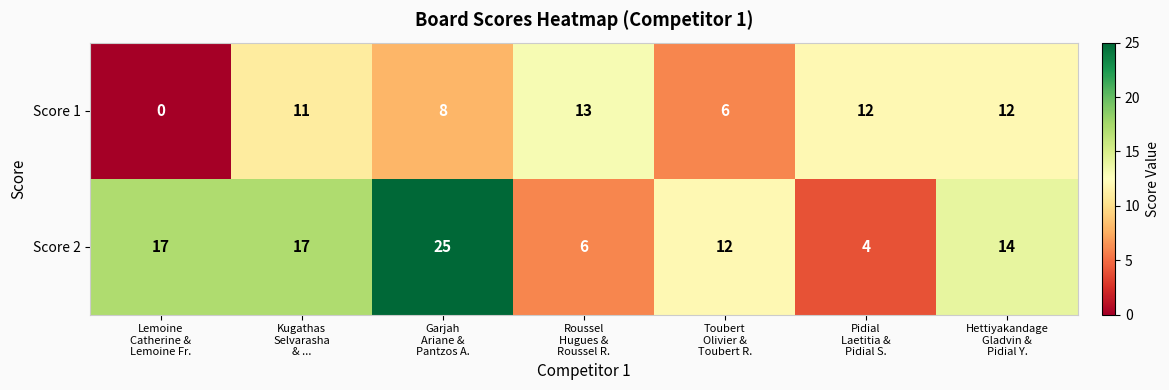

Which series has the largest range (max minus min)?

Score 2